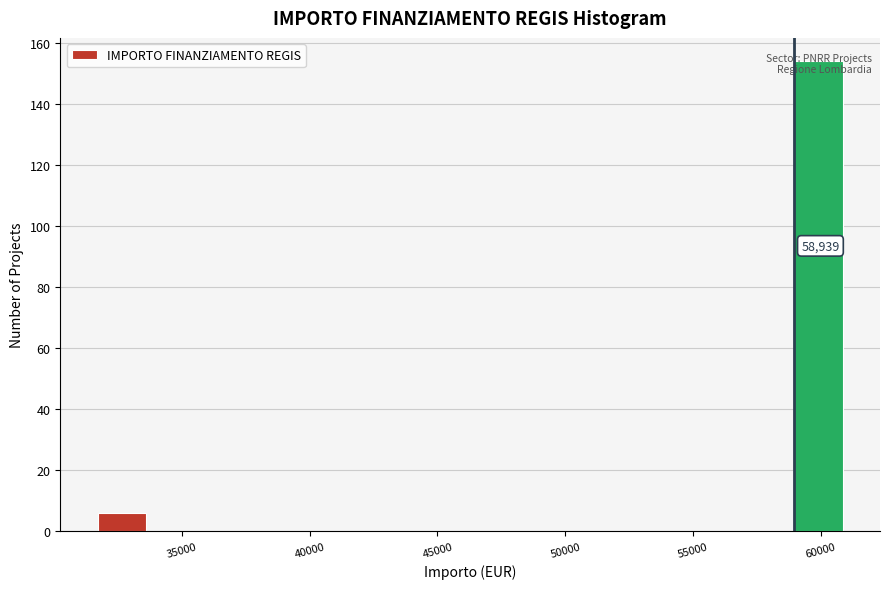

Which range on the x-axis has the tallest bar?

59000 to 61000